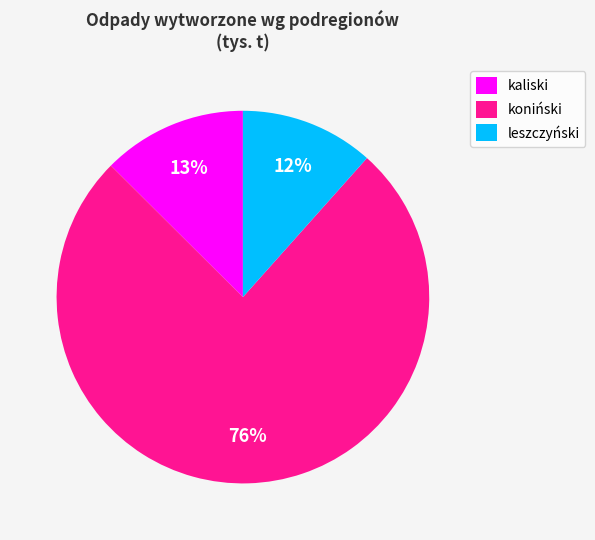

To the nearest percent, what percentage of the pie is kaliski?

13%